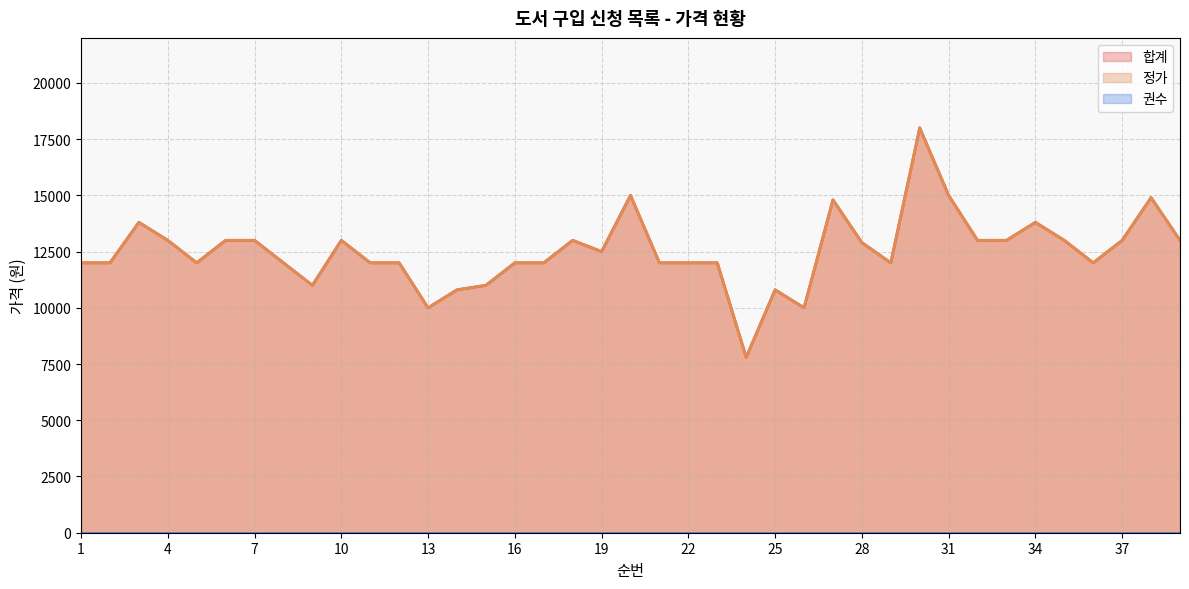

Does the chart have visible grid lines?

Yes